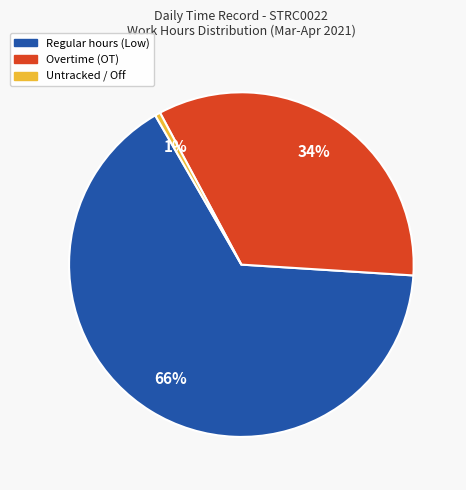

Is there any slice that represents more than half of the pie?

Yes